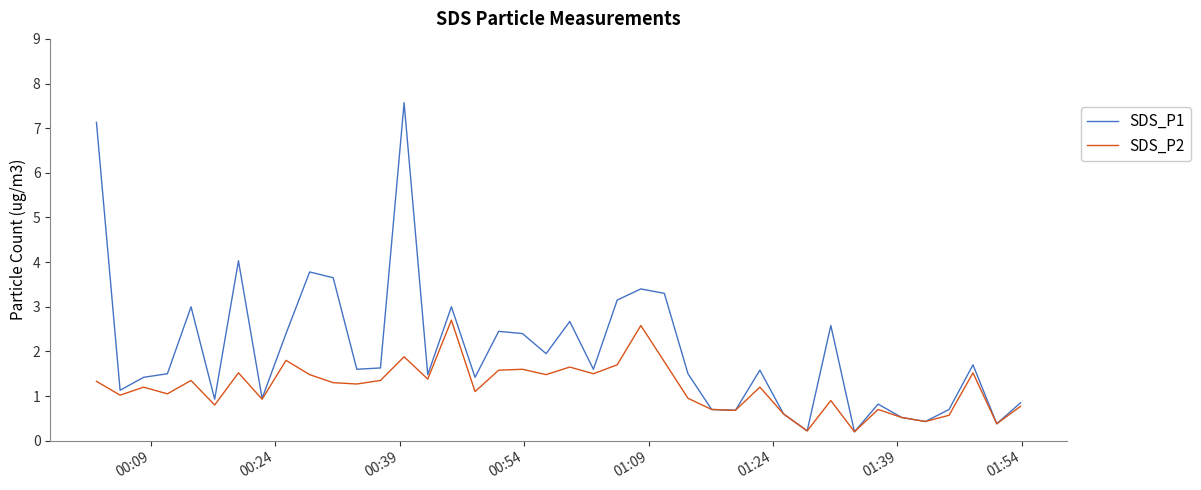

What is the smallest value displayed?

0.2